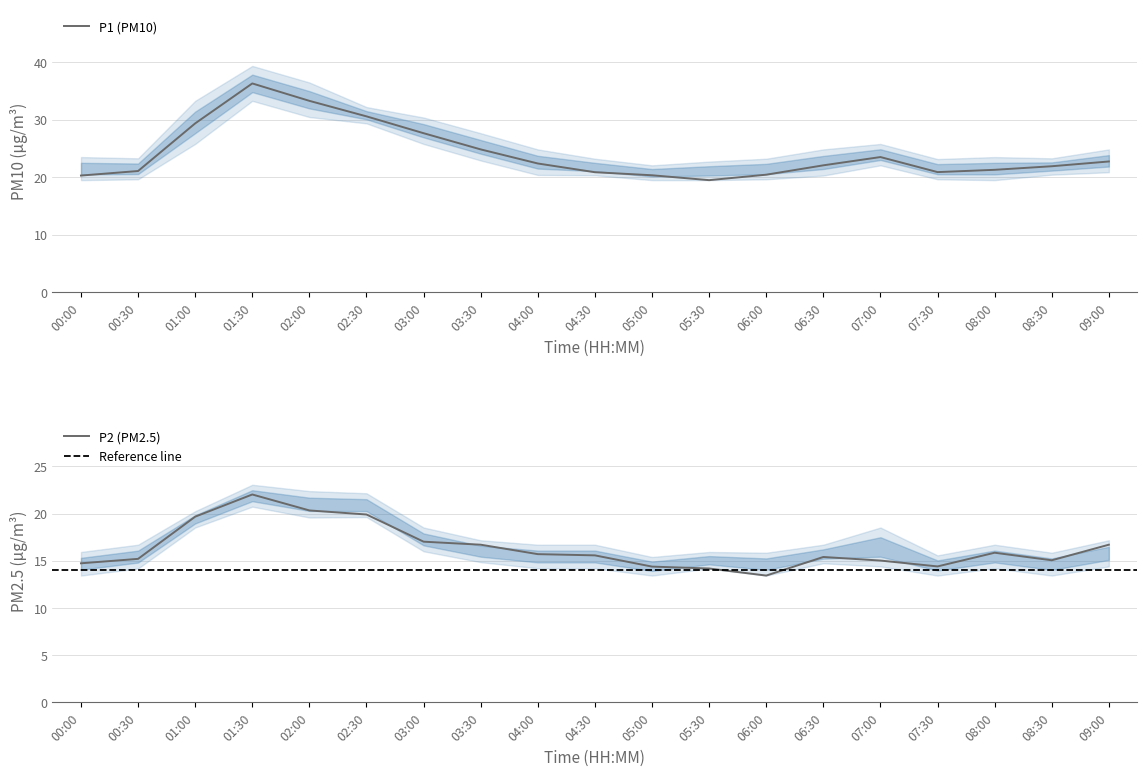

True or false: P2 and P1 cross at least once.

False